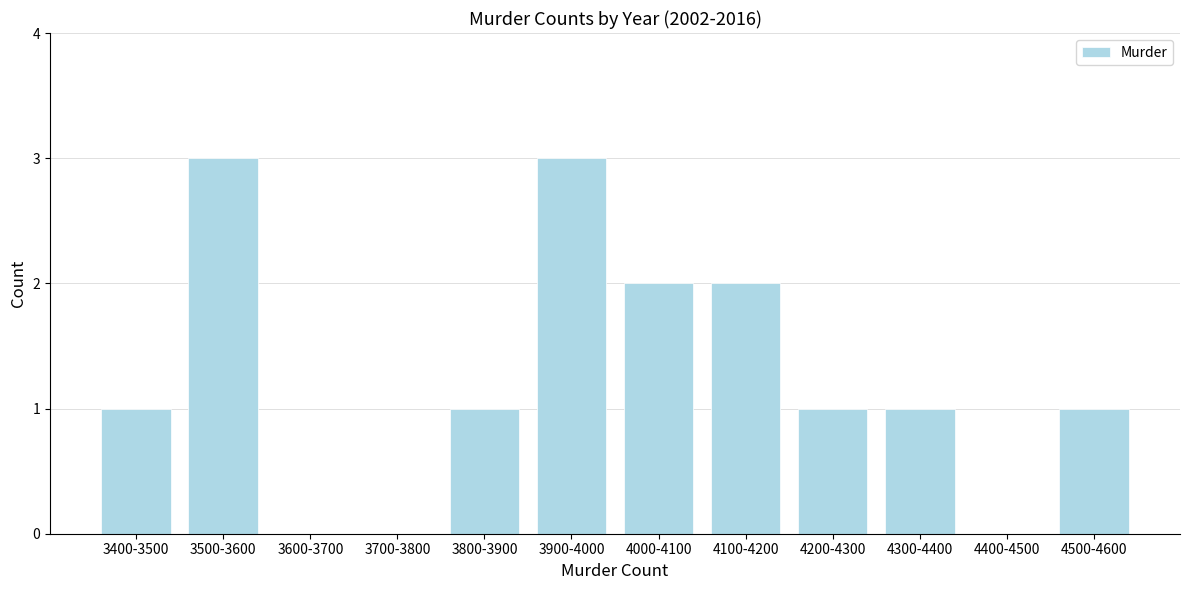

Reading right to left, transcribe all the data shown in this chart.

4500-4600=1	4400-4500=0	4300-4400=1	4200-4300=1	4100-4200=2	4000-4100=2	3900-4000=3	3800-3900=1	3700-3800=0	3600-3700=0	3500-3600=3	3400-3500=1